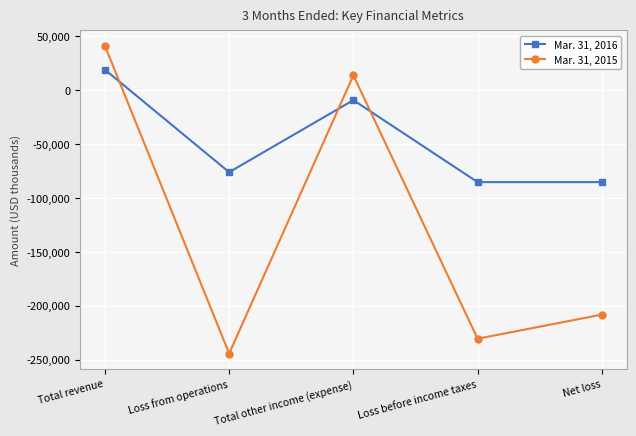

List the series in order of their overall mean, lowest first.

Mar. 31, 2015, Mar. 31, 2016